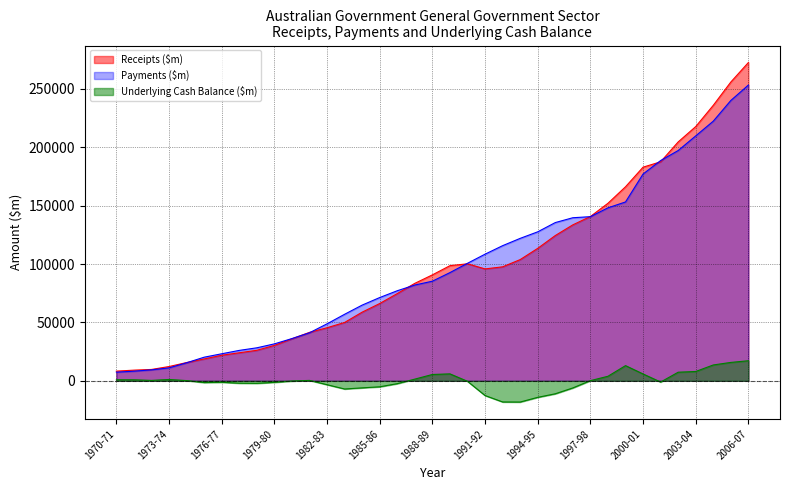

What is the sum of all Underlying Cash Balance ($m) values?

-12776